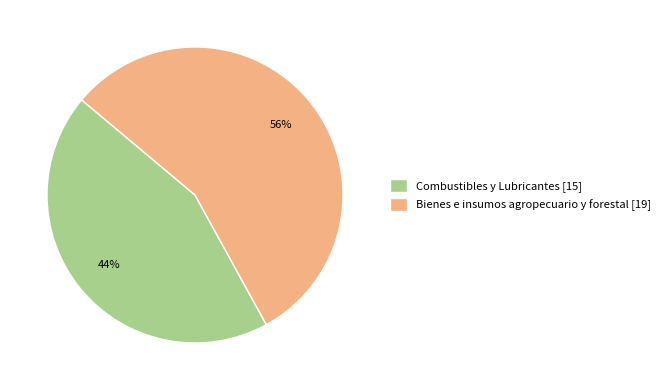

Rank the categories by value from highest to lowest.

Bienes e insumos agropecuario y forestal, Combustibles y Lubricantes